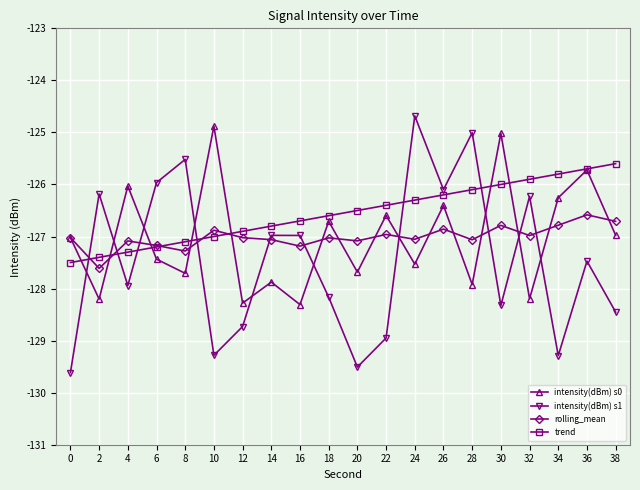

At which category does intensity(dBm) s0 reach its first local valley?

2